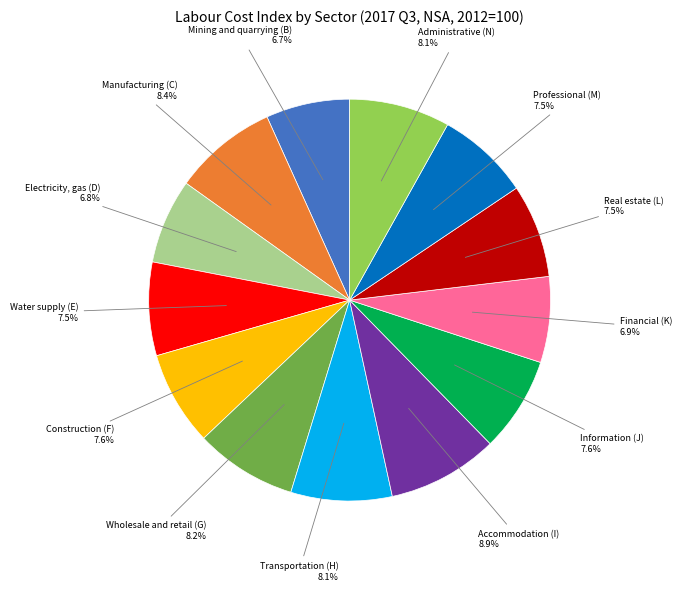

How many slices are in this pie chart?

13